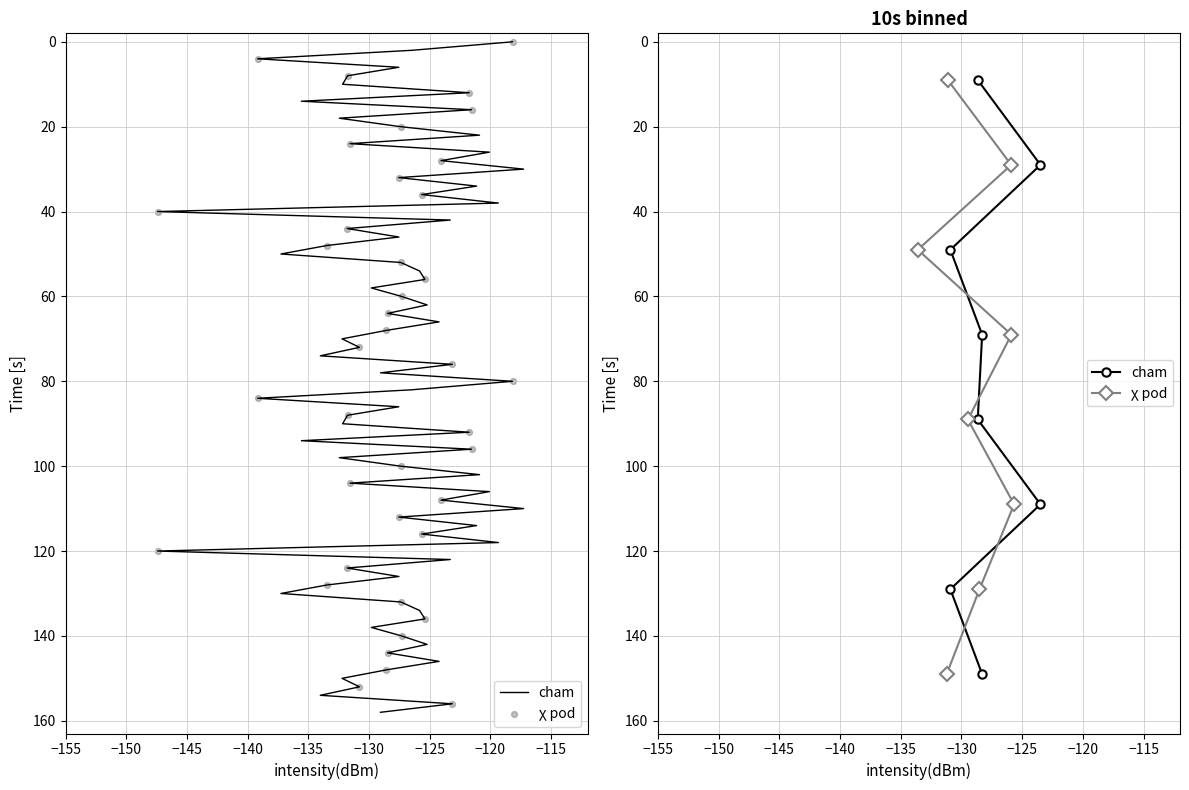

Which series has the largest total across all categories?

cham